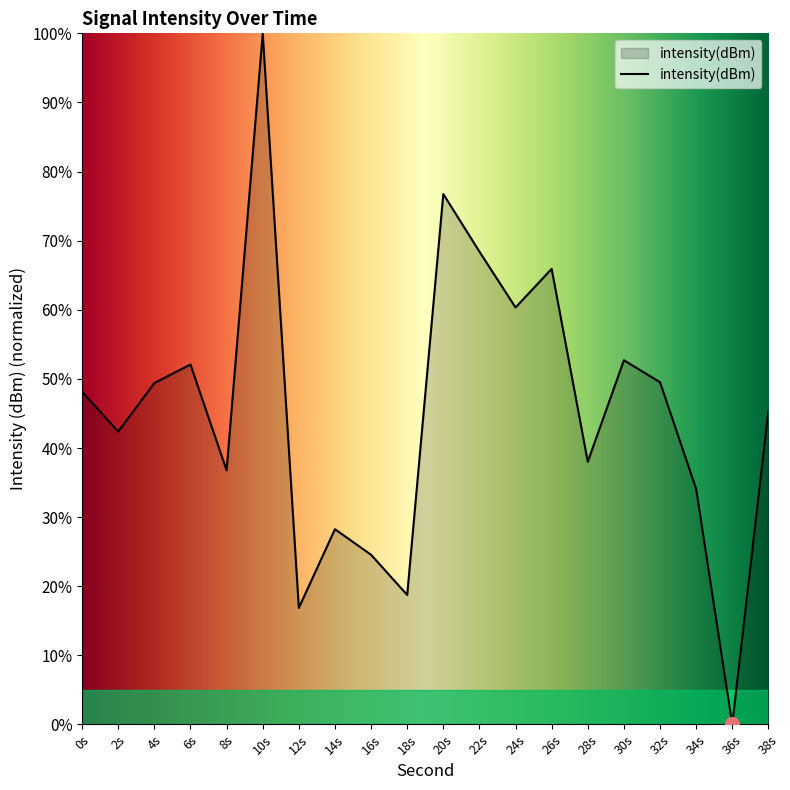

True or false: the data has more than 0 interior local peaks.

True